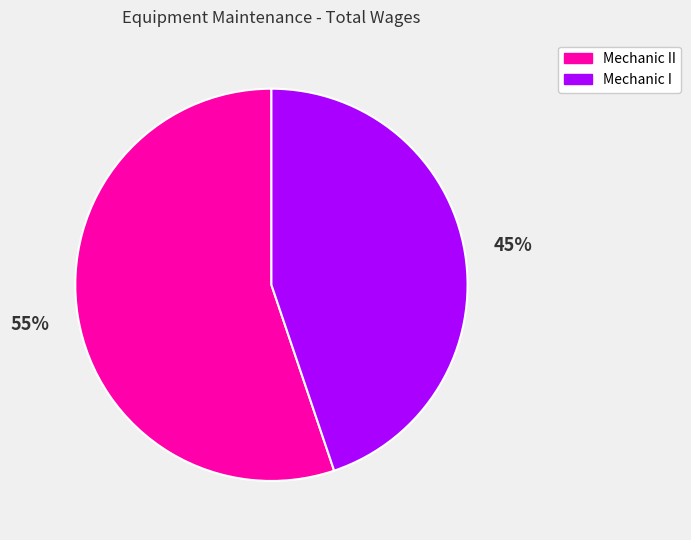

Approximately how many times larger is the value at Mechanic I compared to Mechanic II?

0.8